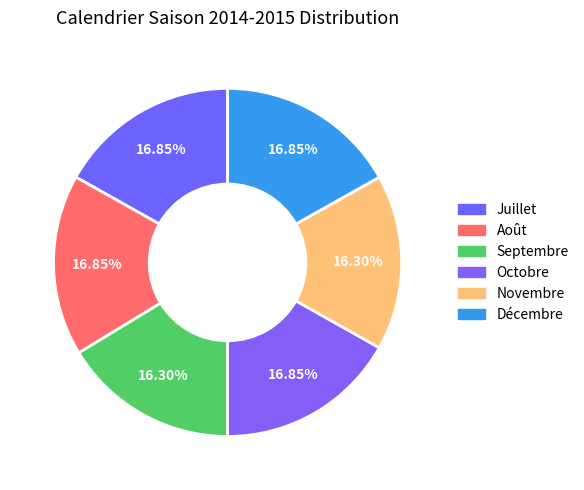

What is the largest slice in the pie chart?

Juillet